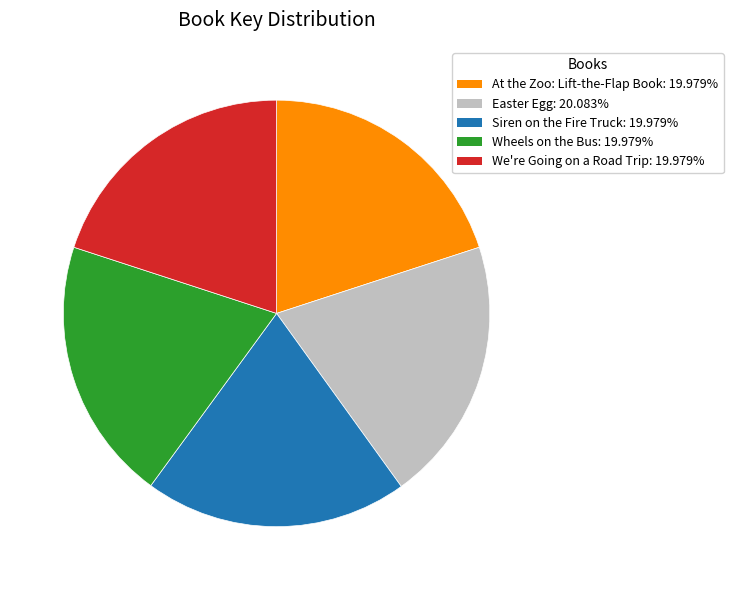

Combined, do Easter Egg and We're Going on a Road Trip account for over 50%?

No